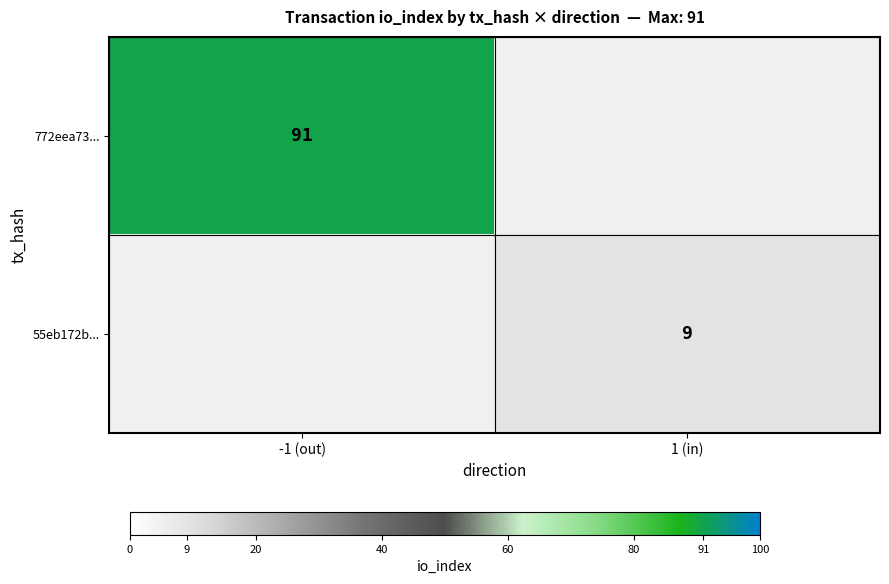

Is it true that 772eea73... equals 131 at -1 (out)?

False